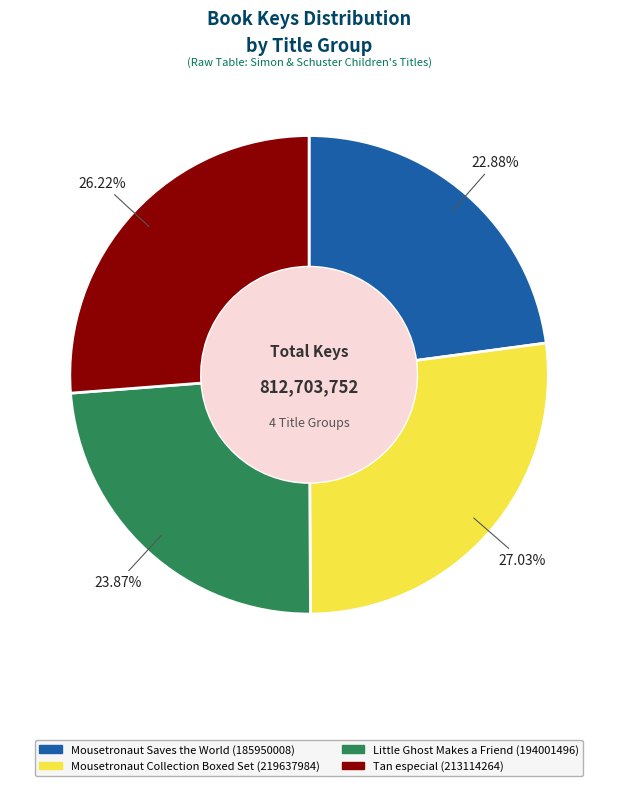

Is there a majority slice in this chart?

No